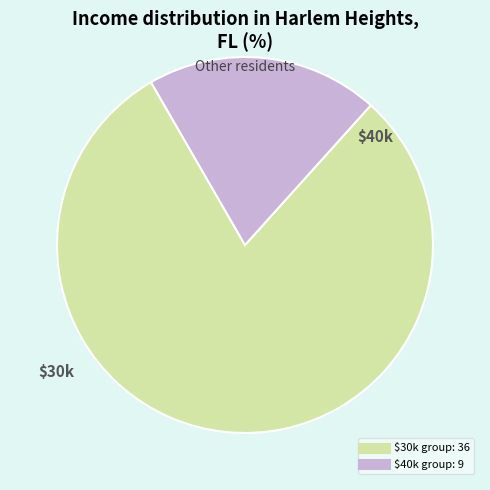

Is there any slice that represents more than half of the pie?

Yes